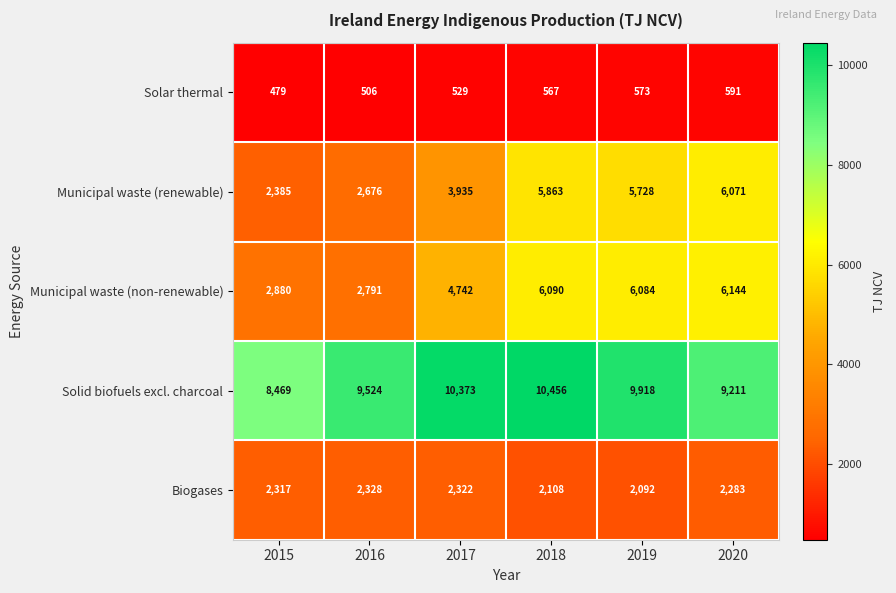

What is the difference between the Municipal waste (renewable) values at 2017 and 2015?

1550